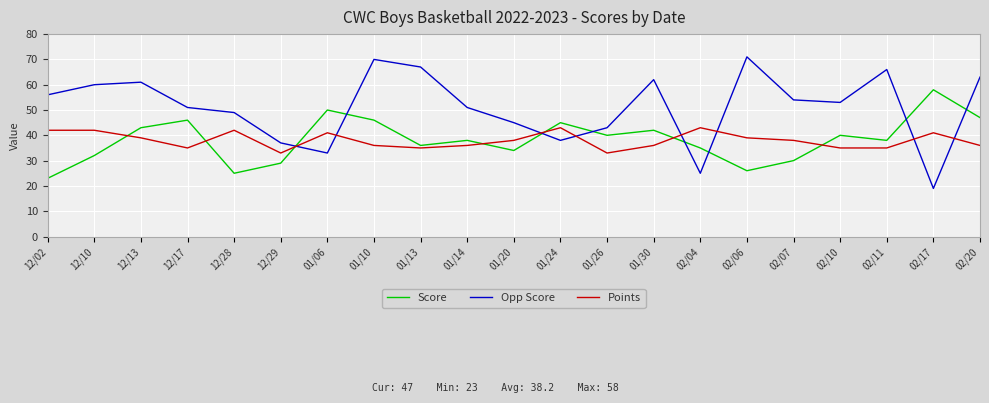

At which category does Opp Score reach its first local peak?

12/13